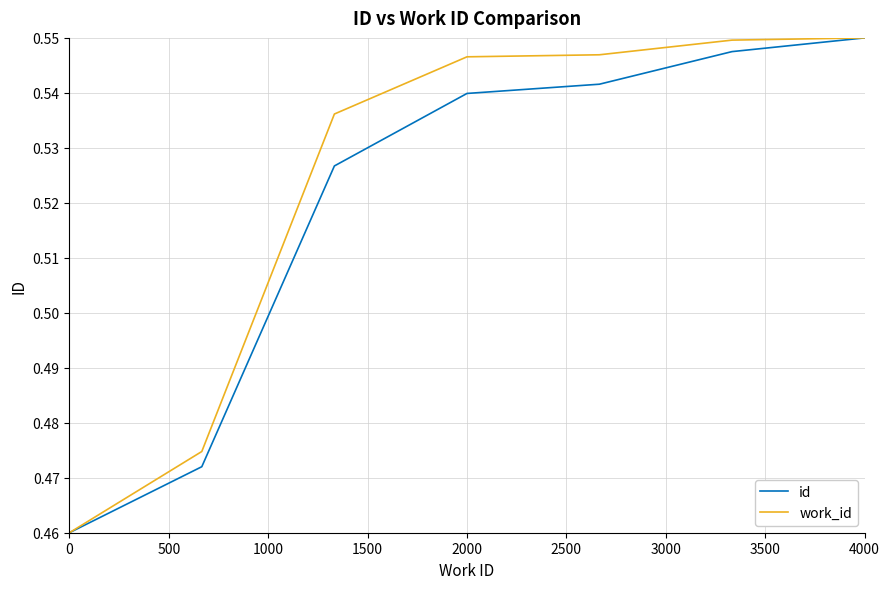

Which series has the largest total across all categories?

work_id